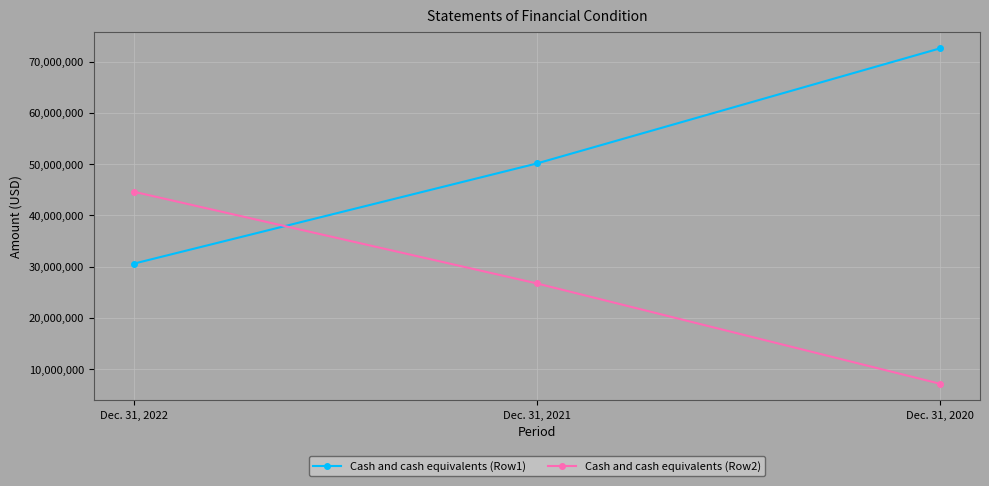

Is it true that Cash and cash equivalents (Row1) equals 20508868 at Dec. 31, 2021?

False